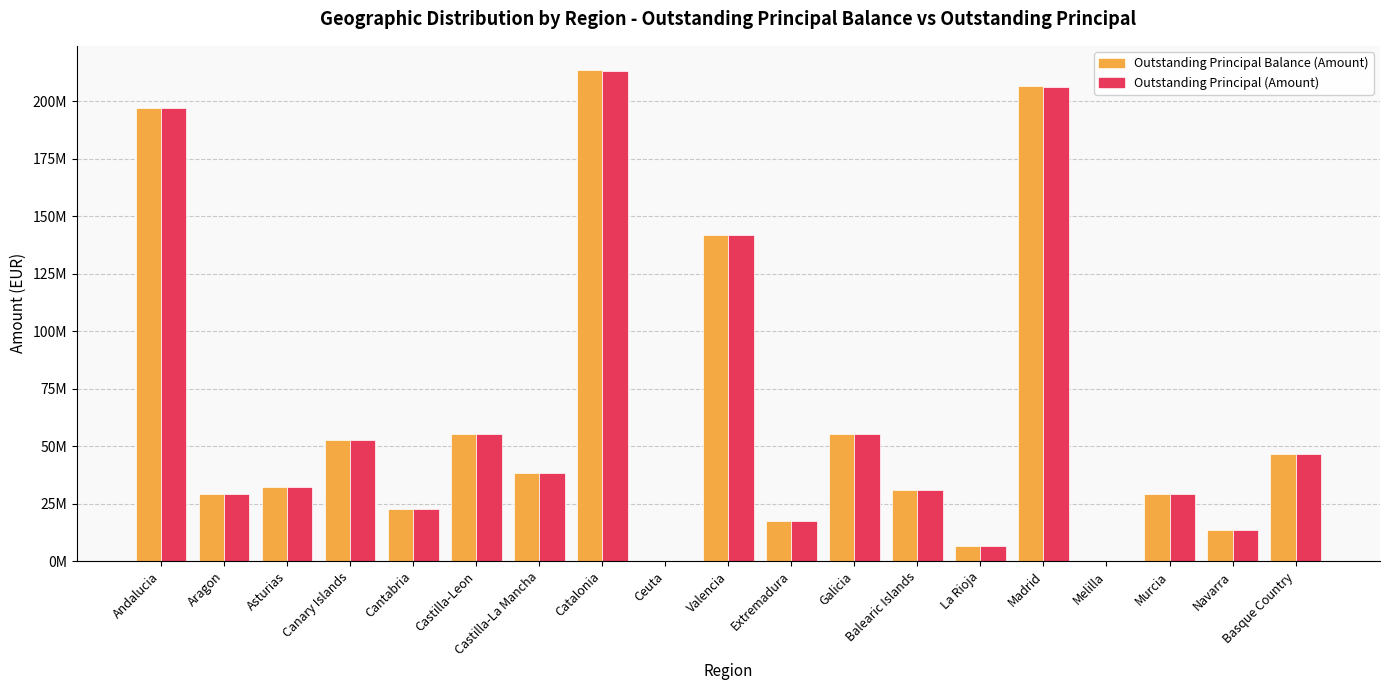

Reading left to right, list all the values displayed in this chart.

Outstanding Principal Balance (Amount): Andalucia=197095961.4	Aragon=29162739.0	Asturias=32048393.1	Canary Islands=52581620.5	Cantabria=22440809.4	Castilla-Leon=55284757.9	Castilla-La Mancha=38153565.2	Catalonia=213366876.3	Ceuta=69966.1	Valencia=141635400.2	Extremadura=17336758.3	Galicia=55124418.7	Balearic Islands=30821750.1	La Rioja=6646242.7	Madrid=206366305.7	Melilla=91137.2	Murcia=29170334.2	Navarra=13333502.8	Basque Country=46625164.1
Outstanding Principal (Amount): Andalucia=196980325.2	Aragon=29157167.5	Asturias=32040350.0	Canary Islands=52555007.8	Cantabria=22421542.8	Castilla-Leon=55265956.4	Castilla-La Mancha=38125693.6	Catalonia=213236479.7	Ceuta=63564.8	Valencia=141579485.8	Extremadura=17335356.2	Galicia=55099713.5	Balearic Islands=30791980.5	La Rioja=6643919.7	Madrid=206276432.2	Melilla=91137.2	Murcia=29144662.0	Navarra=13333502.8	Basque Country=46613134.1